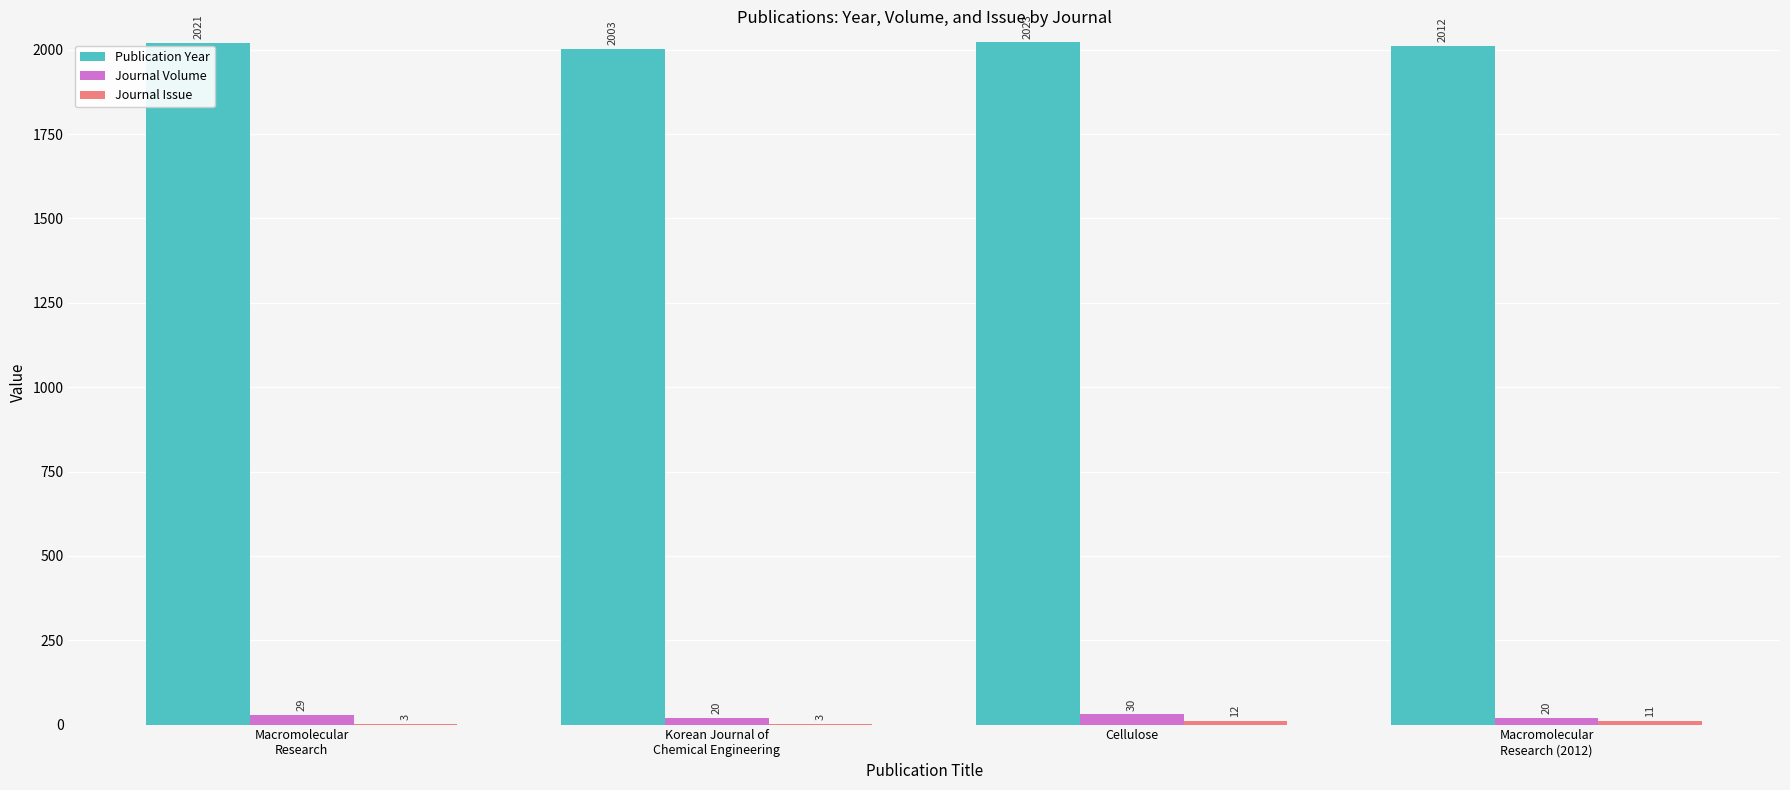

Does the chart contain stacked bars?

No